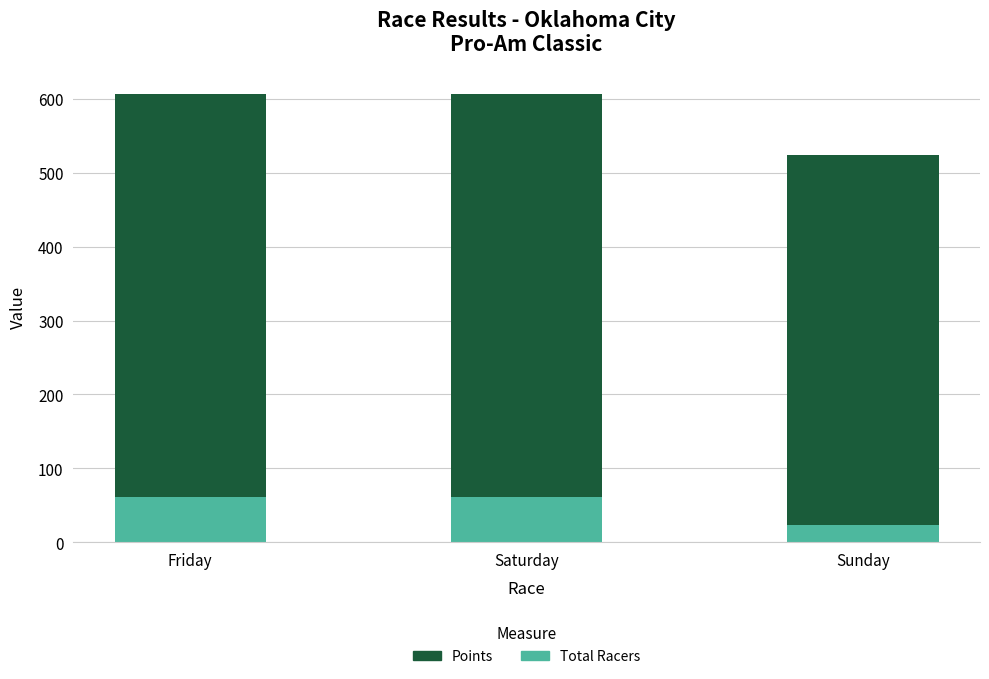

What value does the Total Racers series have at Sunday?

24.0